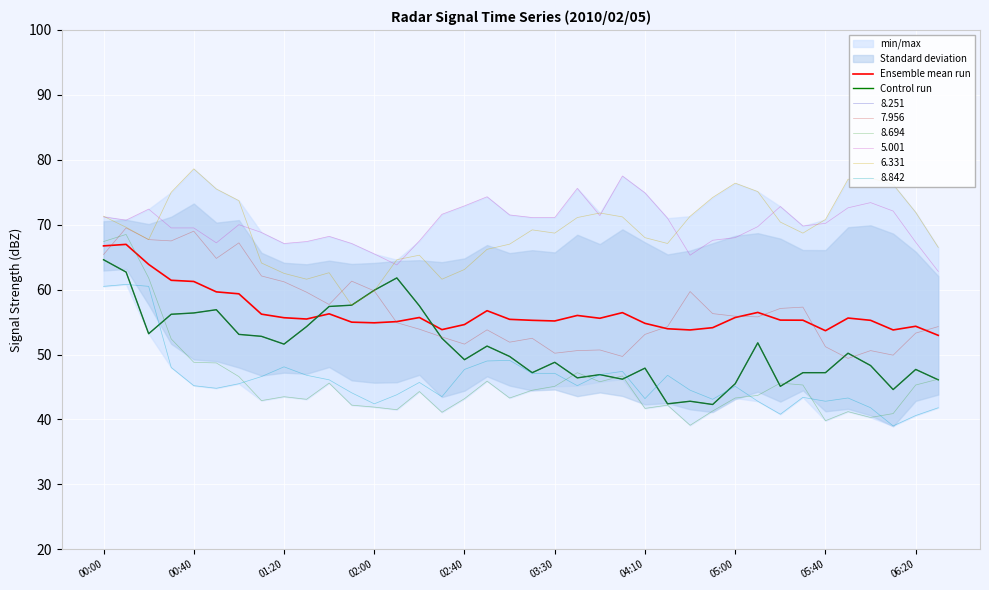

What is the difference between the Ensemble mean run values at 18 and 14?

0.3